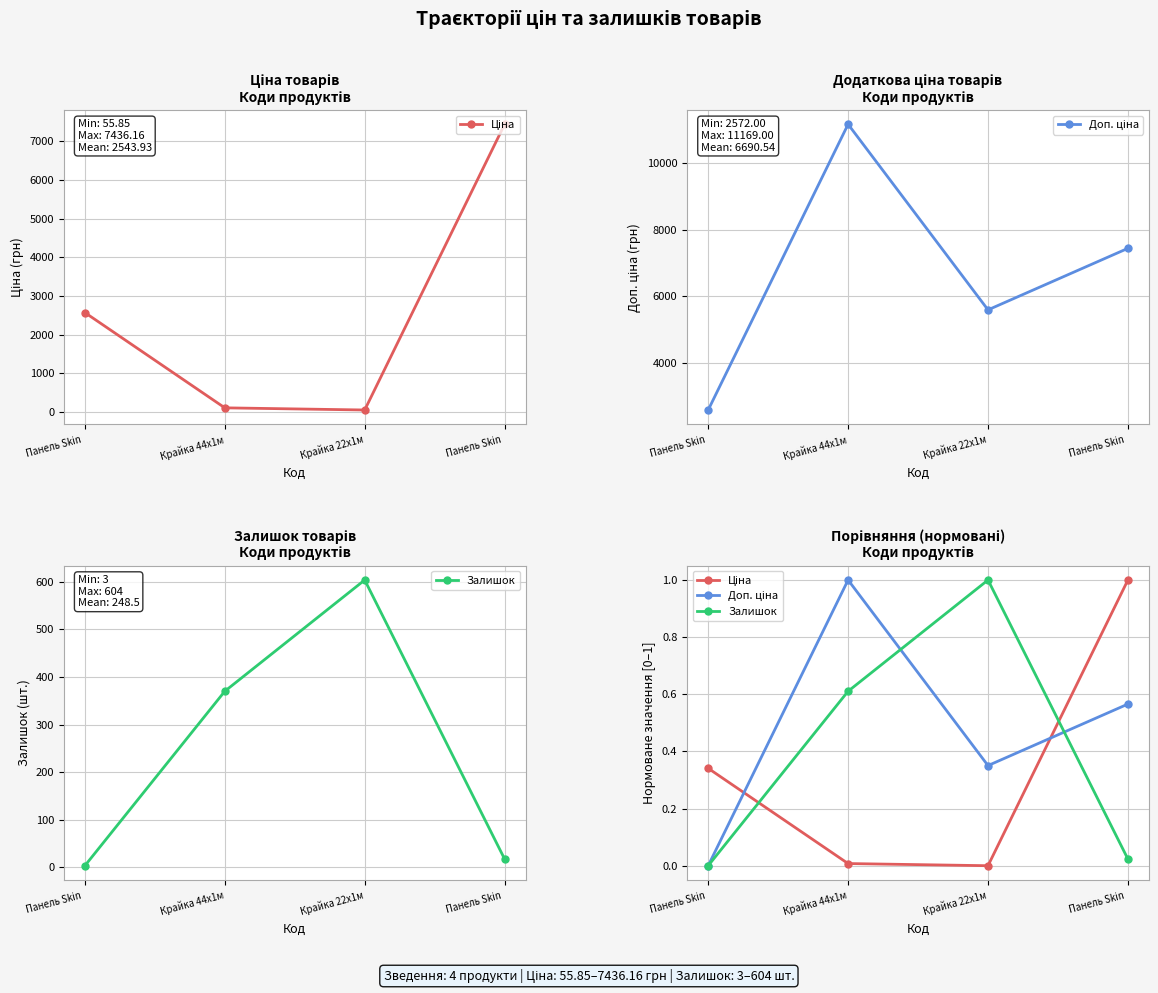

Which series has the widest spread of values?

Ціна